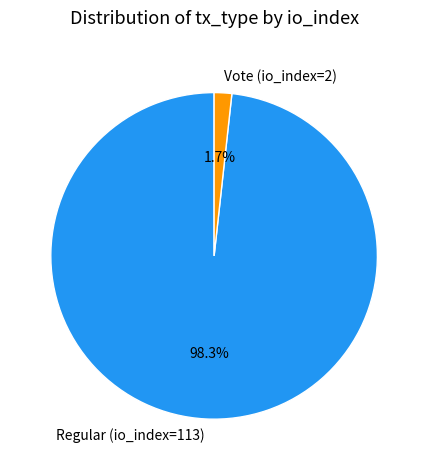

To the nearest percent, what is the difference between the Regular (io_index=113) and Vote (io_index=2) slice percentages?

97%